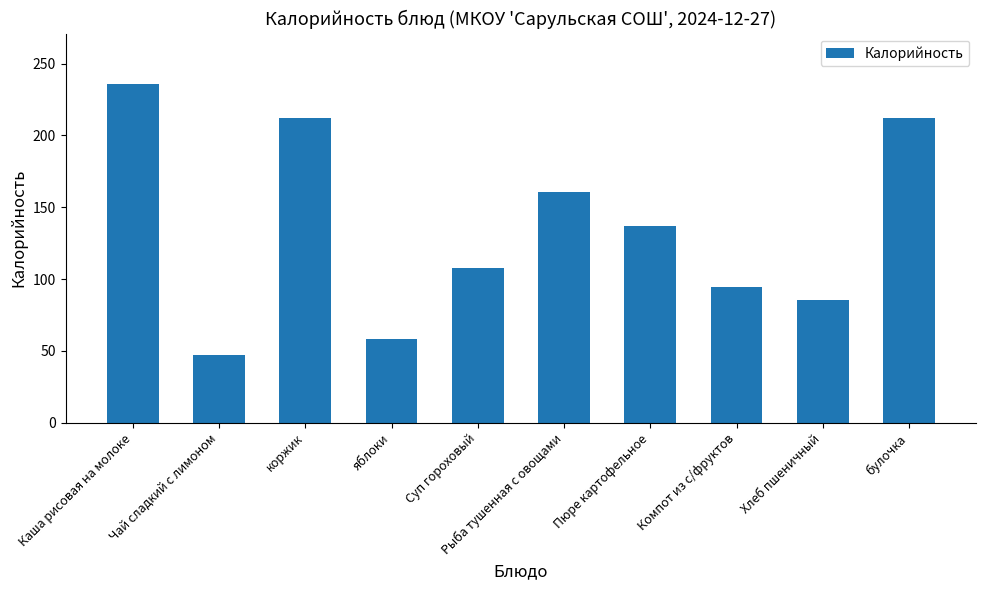

What is the sum of all values?

1350.5